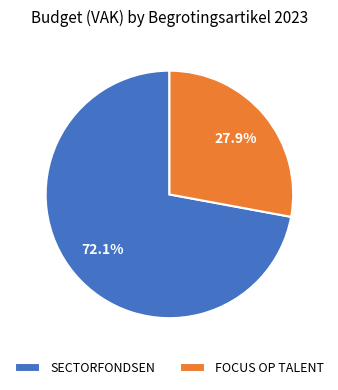

Approximately how many times larger is the value at FOCUS OP TALENT compared to SECTORFONDSEN?

0.4